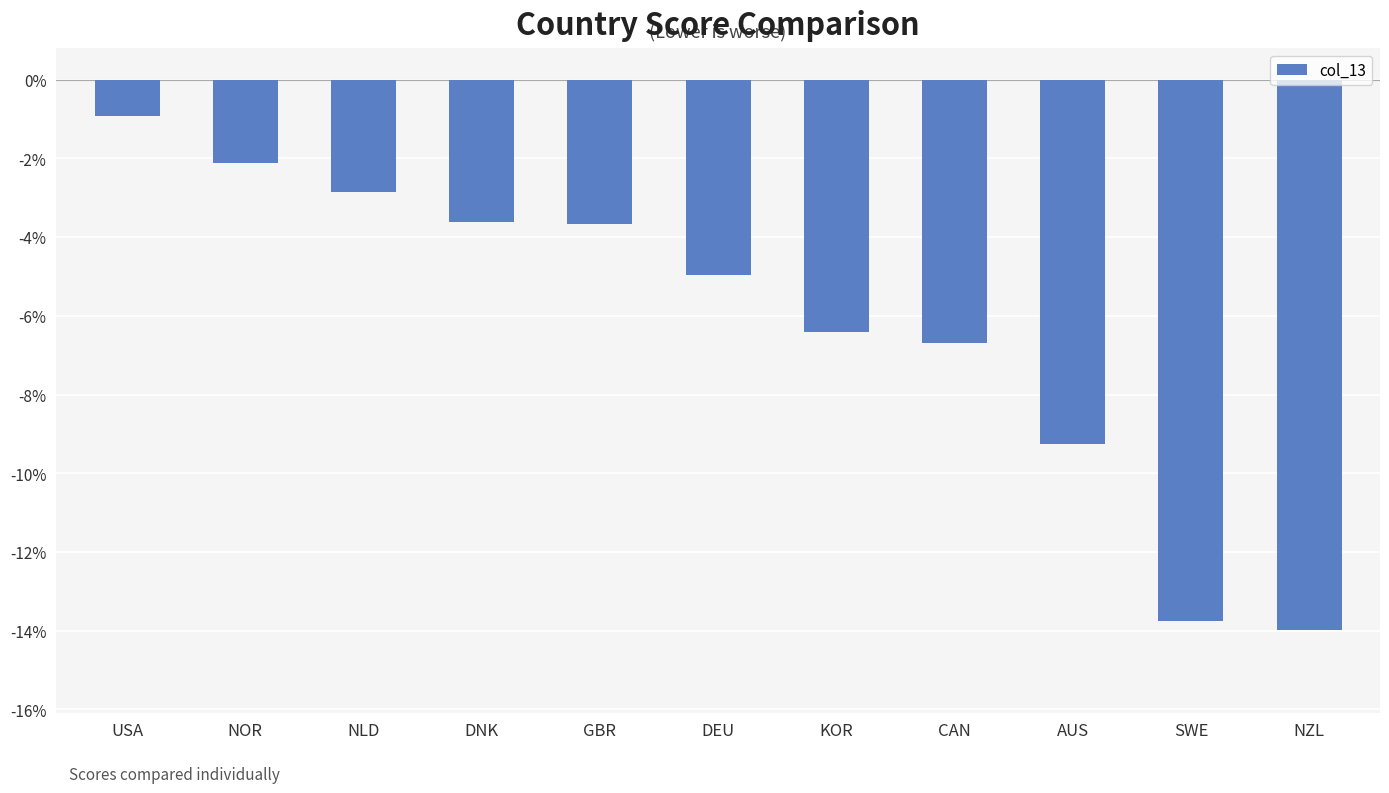

How many bars are there in total?

11